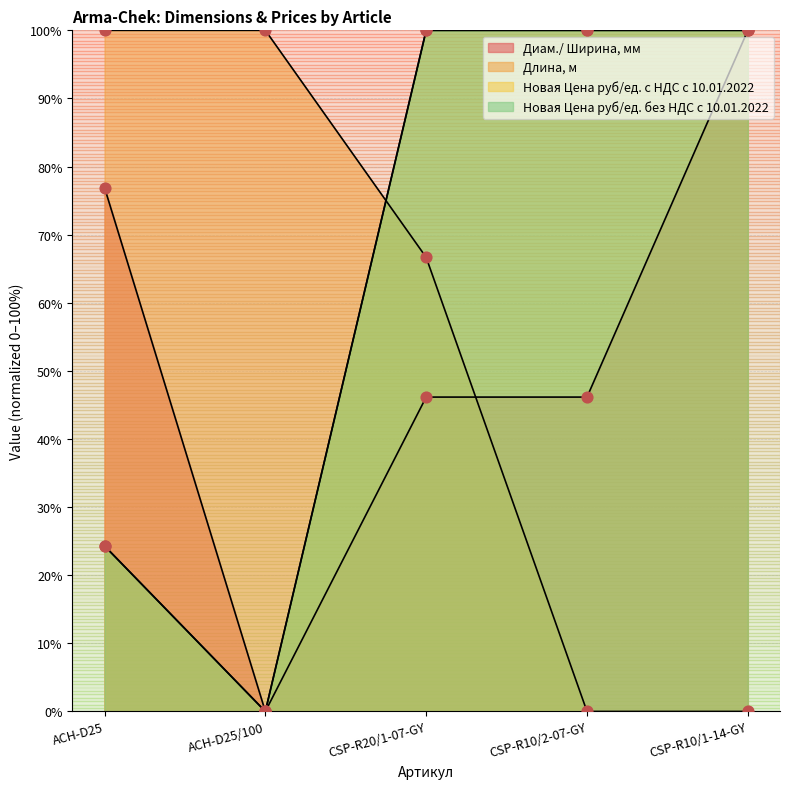

At how many categories does at least one series exceed 82?

5